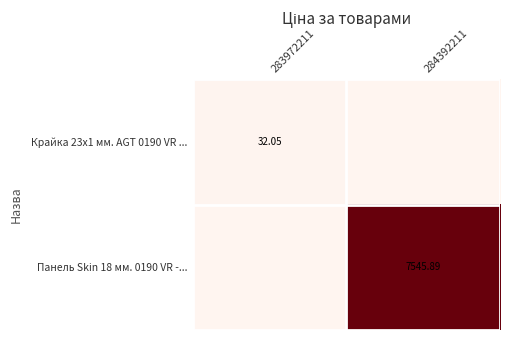

The value of Панель Skin 18 мм. 0190 VR -... at 283972211 is 0.0. True or false?

True